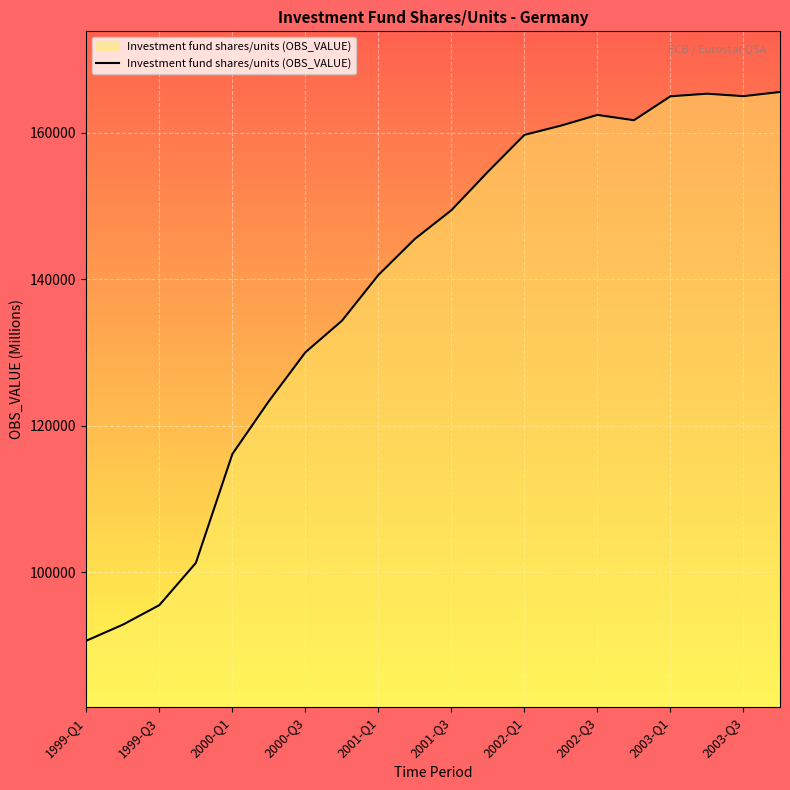

What is the difference between the maximum and minimum values?

74884